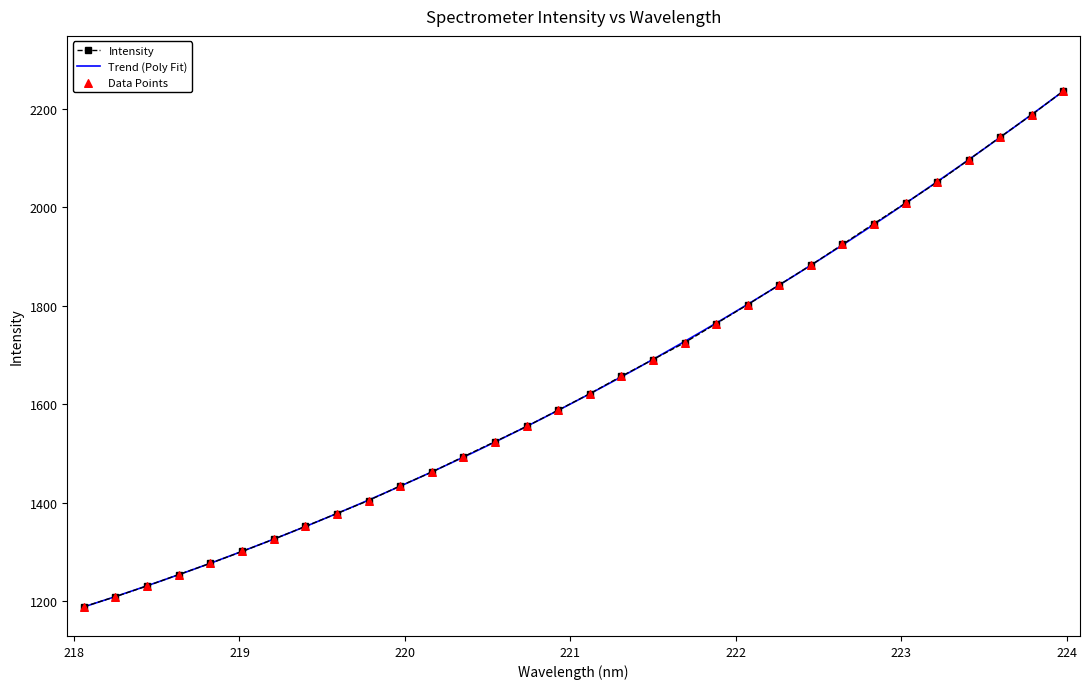

What is the ratio of the value at 221.6902 to the value at 222.0721?

1.0